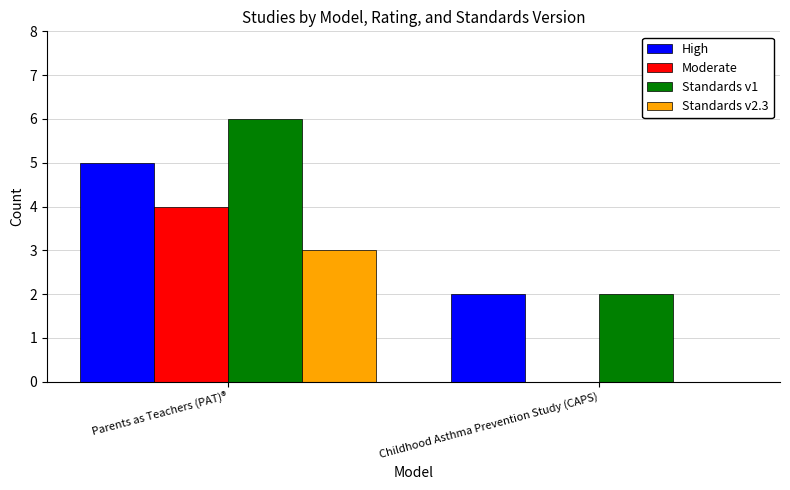

The value of High at Parents as Teachers (PAT)® is 5. True or false?

True